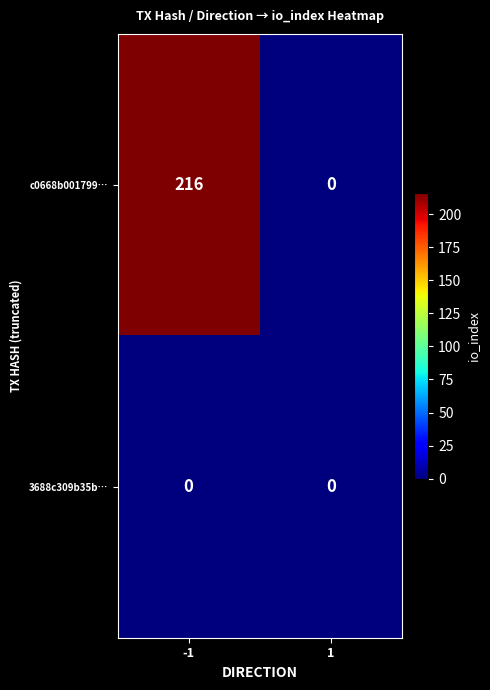

Reading left to right, transcribe all the data shown in this chart.

c0668b001799…: -1=216	1=0
3688c309b35b…: -1=0	1=0